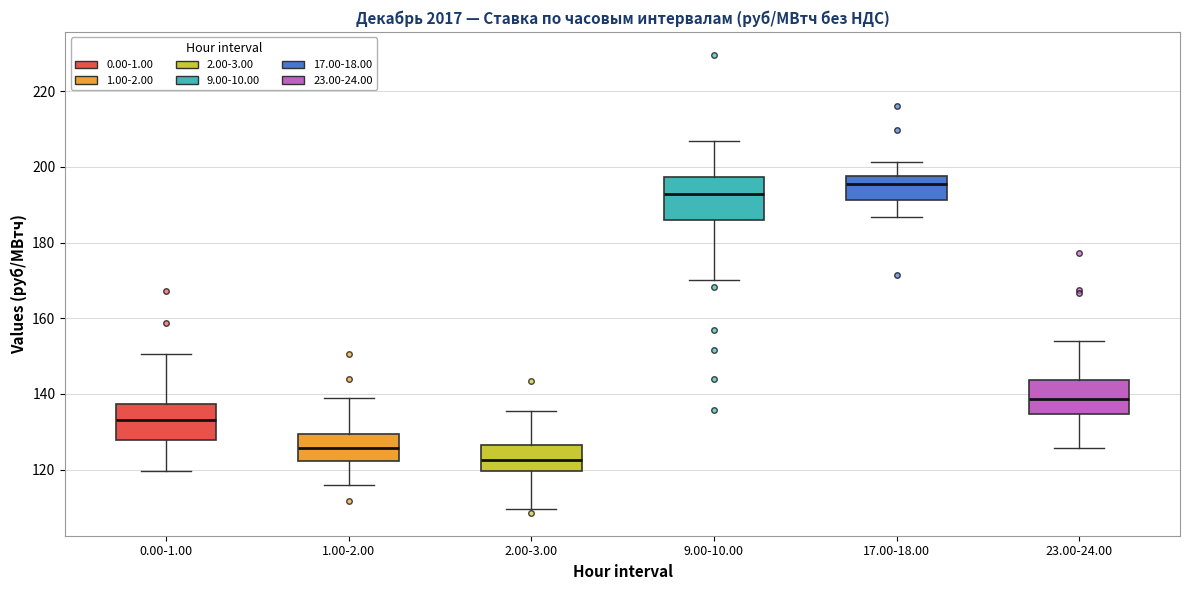

Reading left to right, read every box against the y-axis: the position of its median line, the range the box covers, and the ends of its whiskers. The values are not printed on the chart, so give them approximately, as read against the axis.

0.00-1.00: median 132, box 128 to 138, whiskers 120 to 150
1.00-2.00: median 126, box 122 to 130, whiskers 116 to 138
2.00-3.00: median 122, box 120 to 126, whiskers 110 to 136
9.00-10.00: median 192, box 186 to 198, whiskers 170 to 206
17.00-18.00: median 196, box 192 to 198, whiskers 186 to 202
23.00-24.00: median 138, box 134 to 144, whiskers 126 to 154